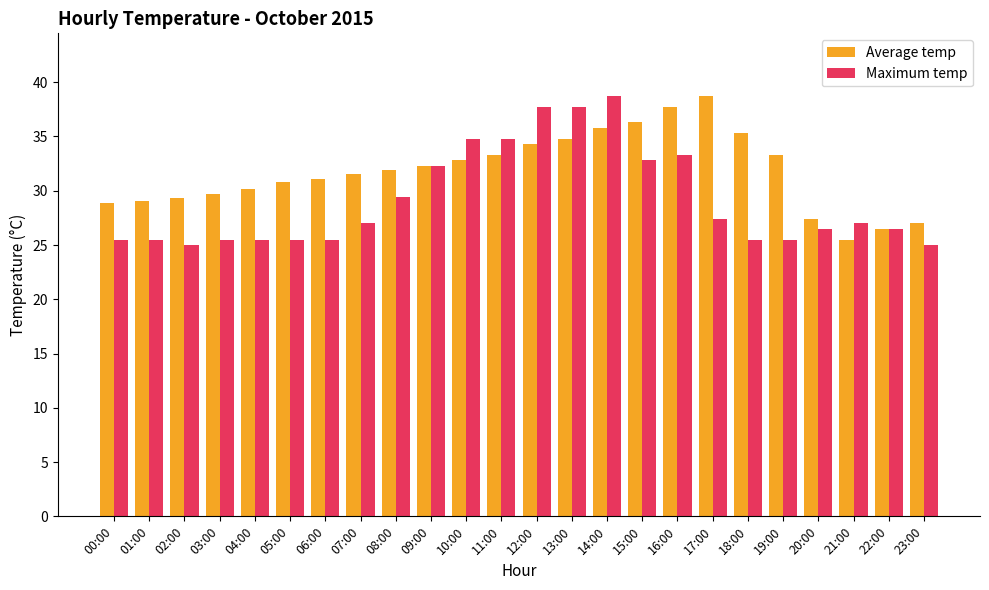

The value of Average temp at 16:00 is 14.4. True or false?

False